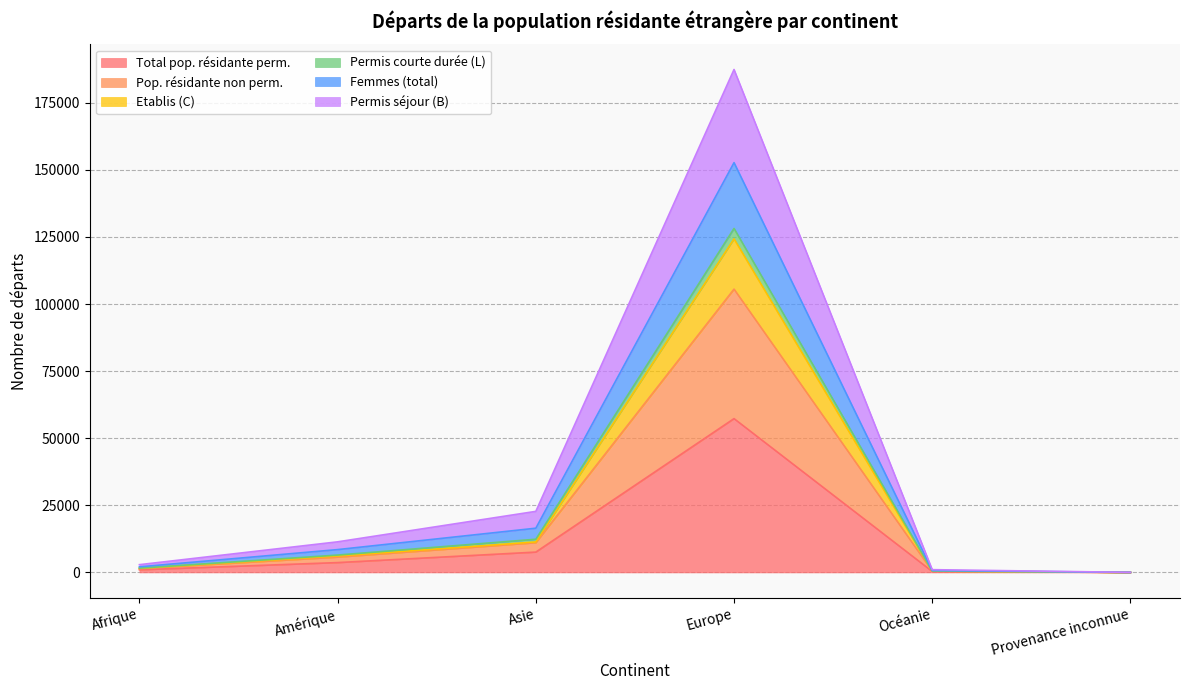

What is the difference between the second highest and second lowest values in the Total pop. résidante perm. series?

7211